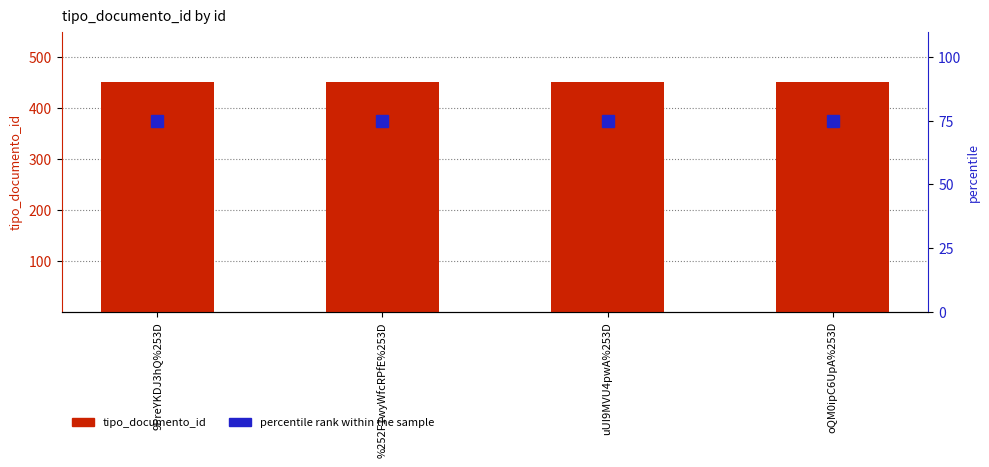

What is the lowest value of the tipo_documento_id series?

452